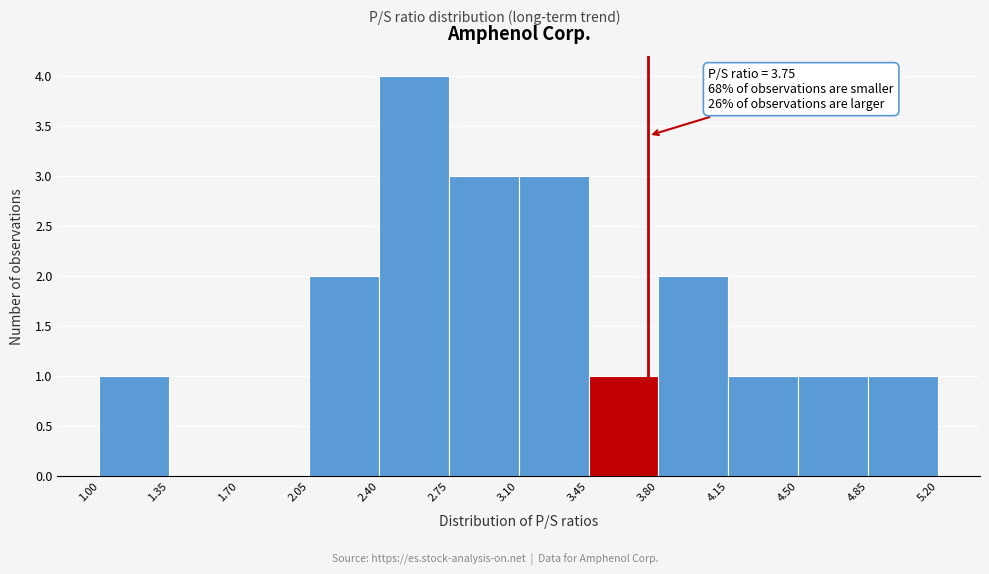

Which range on the x-axis has the tallest bar?

2.40 to 2.75